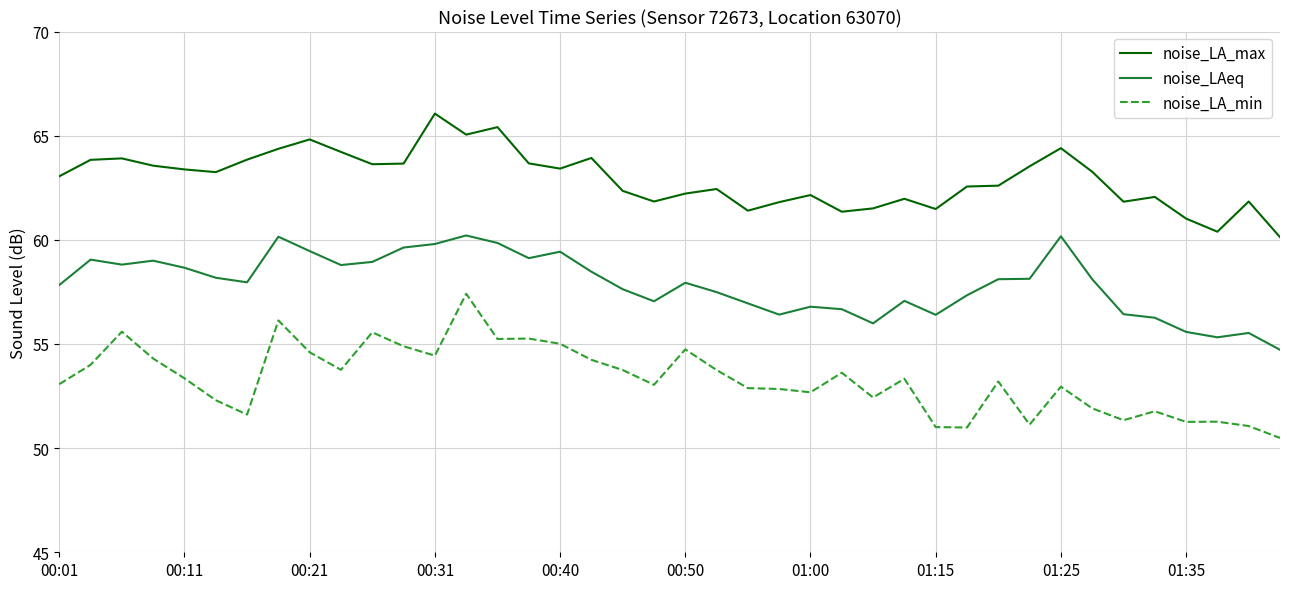

Rank the series by their average value, from lowest to highest.

noise_LA_min, noise_LAeq, noise_LA_max